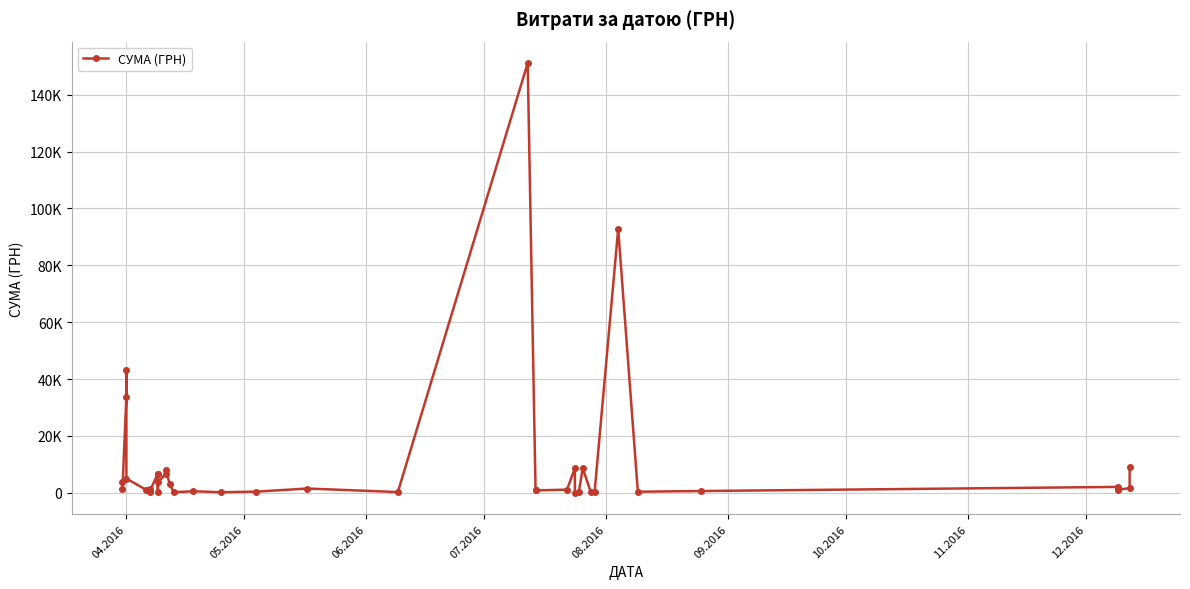

How many data points are less than 1270?

20